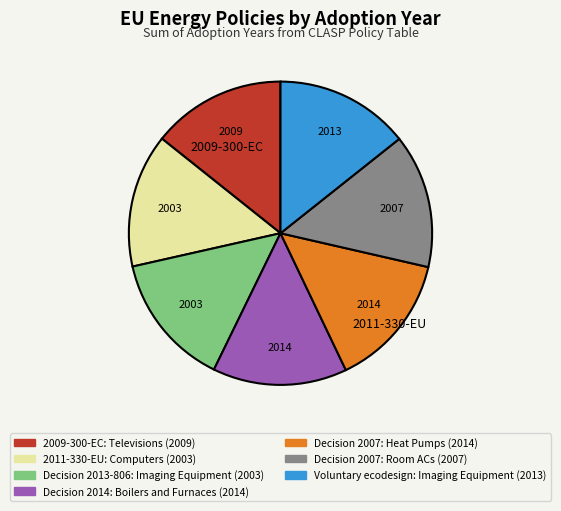

Is there any slice that represents more than half of the pie?

No